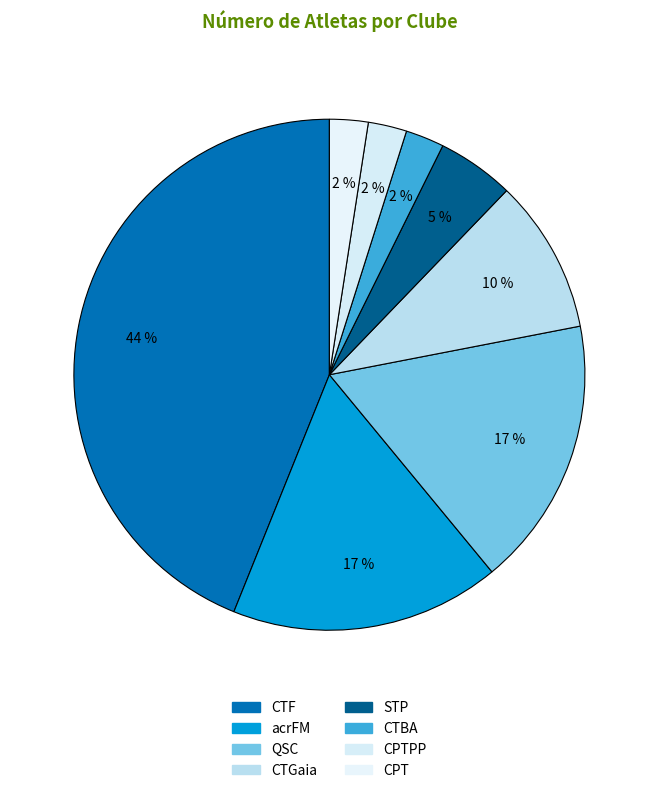

Does CTGaia account for over 50% of the chart?

No